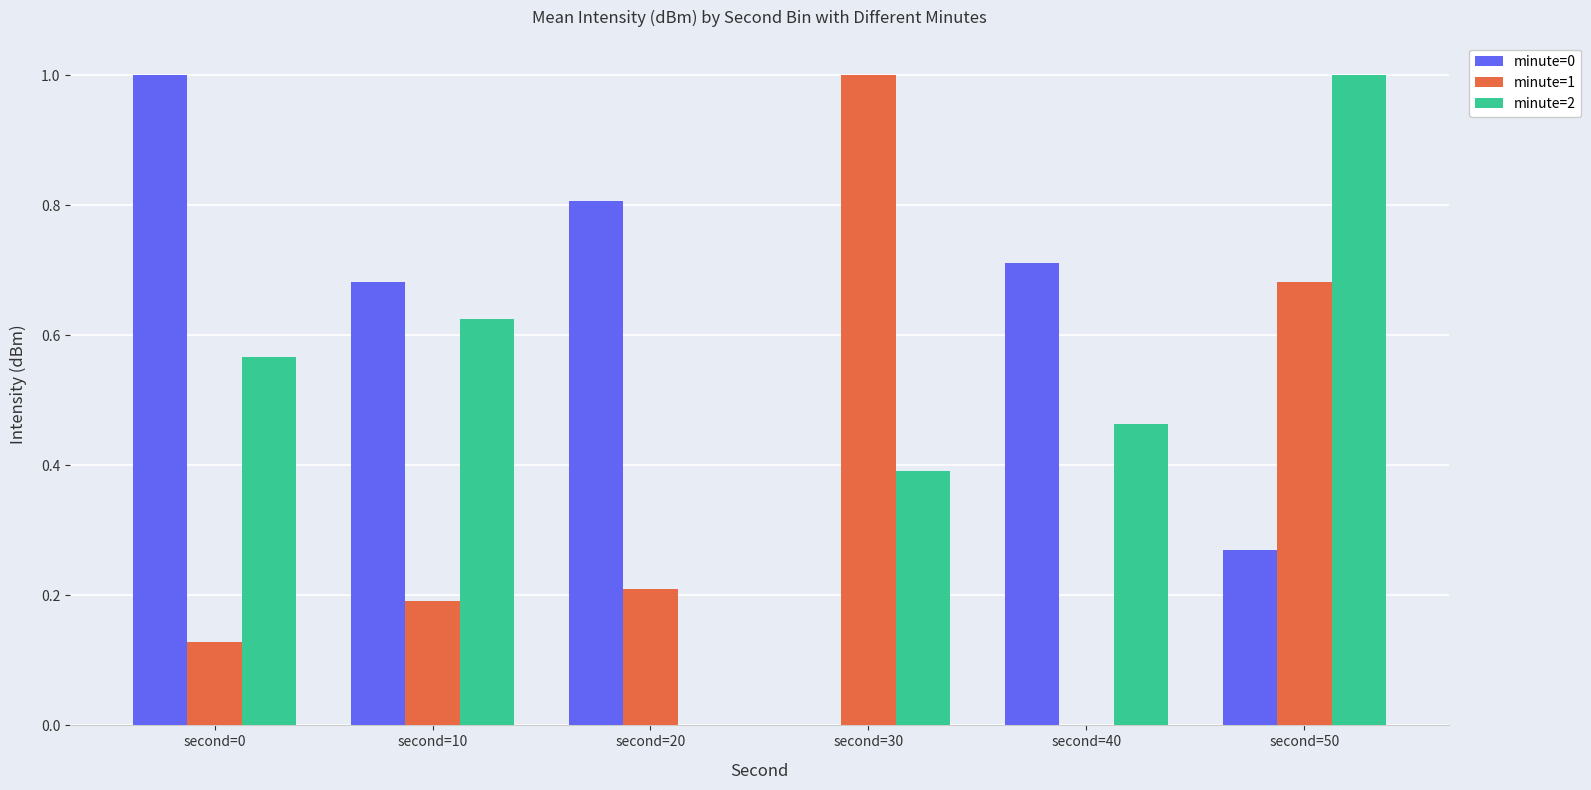

What is the highest value of the minute=1 series?

1.0